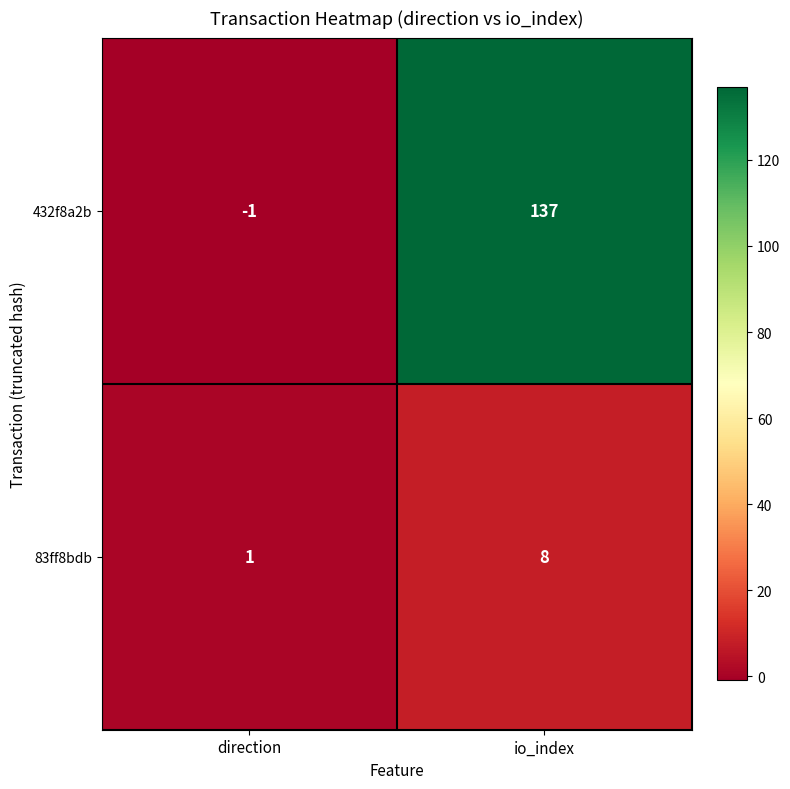

Count the number of categories in the chart.

2